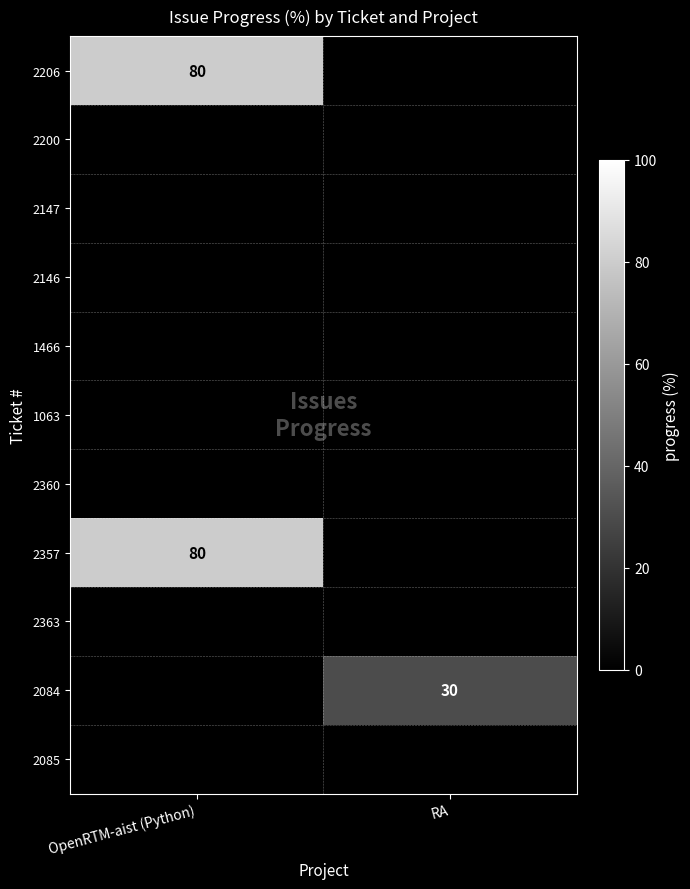

Is it true that 2206 equals 47 at OpenRTM-aist (Python)?

False